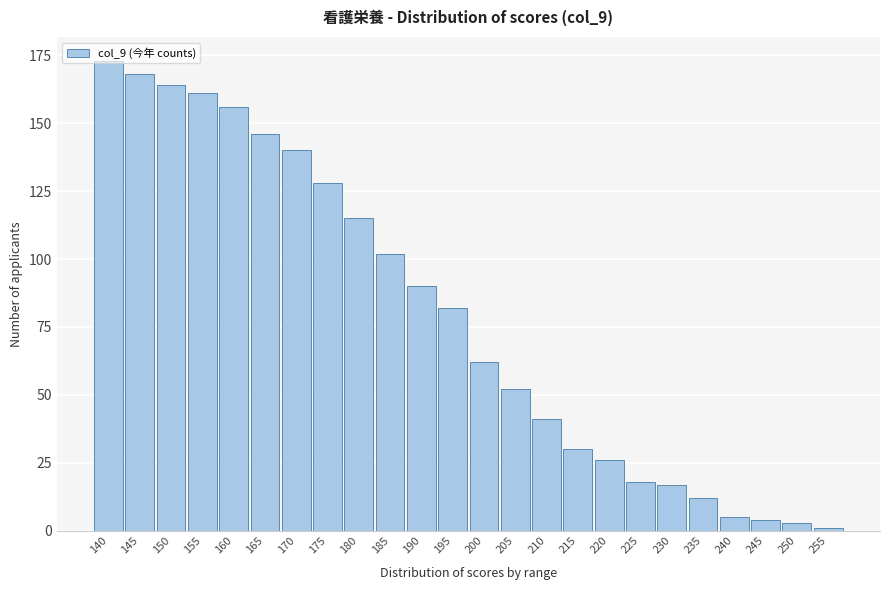

What is the greatest value displayed?

173